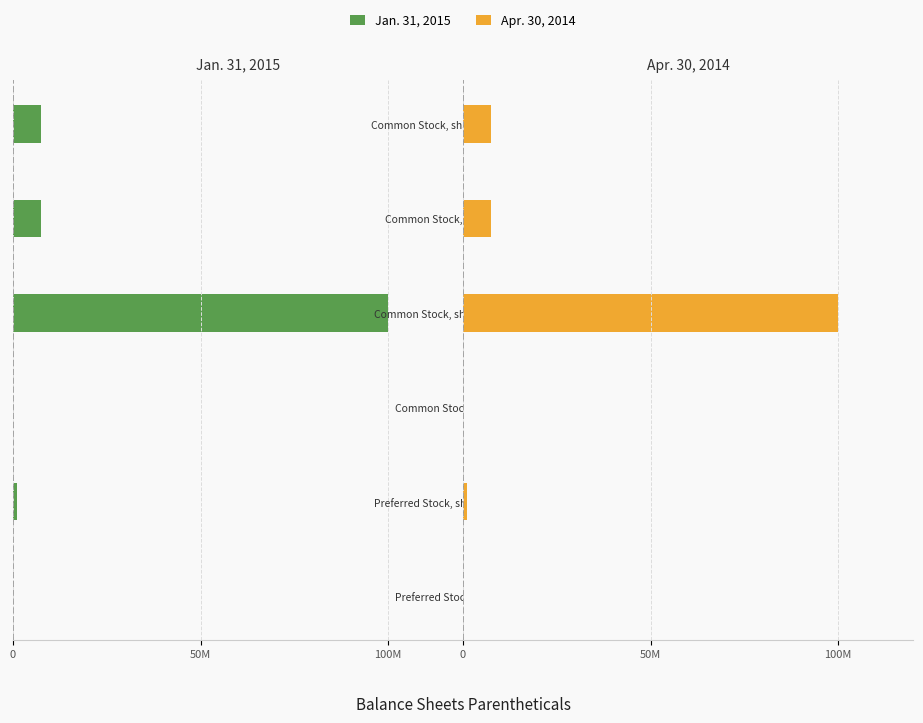

What is the difference between the Jan. 31, 2015 values at Common Stock, shares authorized and Common Stock, par value?

99999999.5